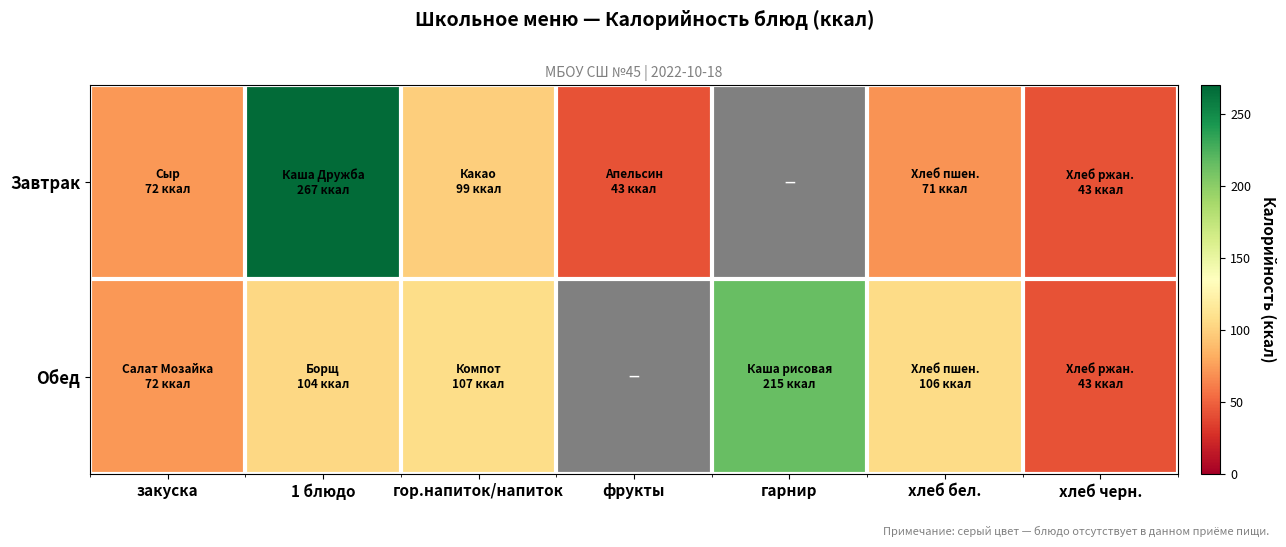

Rank the series by their maximum value, from lowest to highest.

Обед, Завтрак